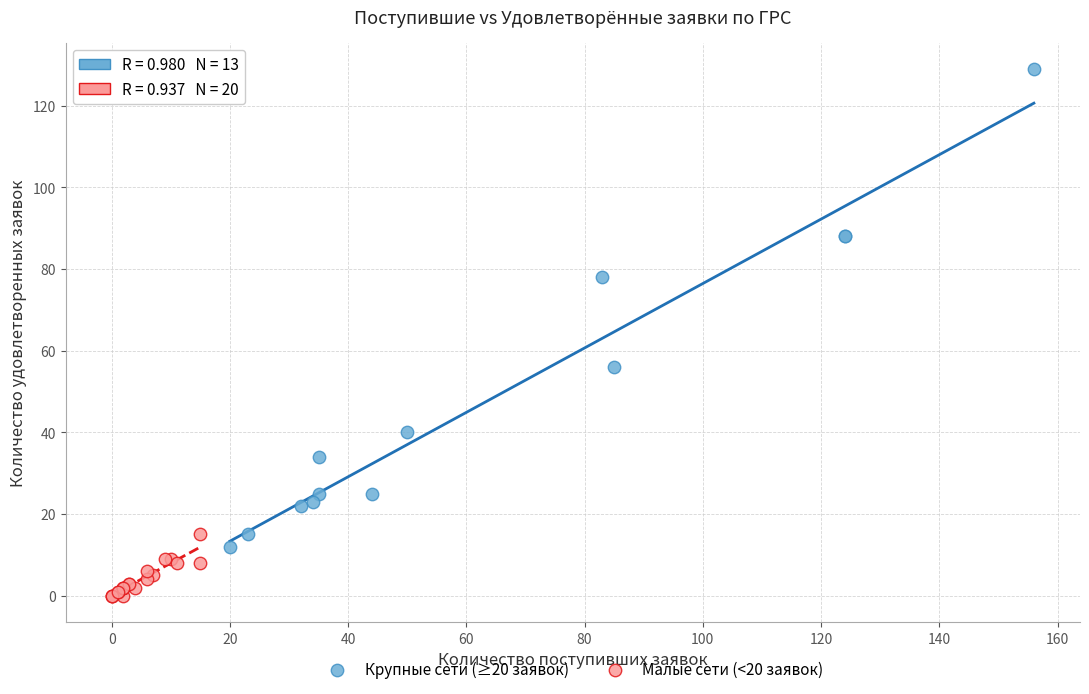

Which series contains the lowest Y value?

Малые сети (<20 заявок)